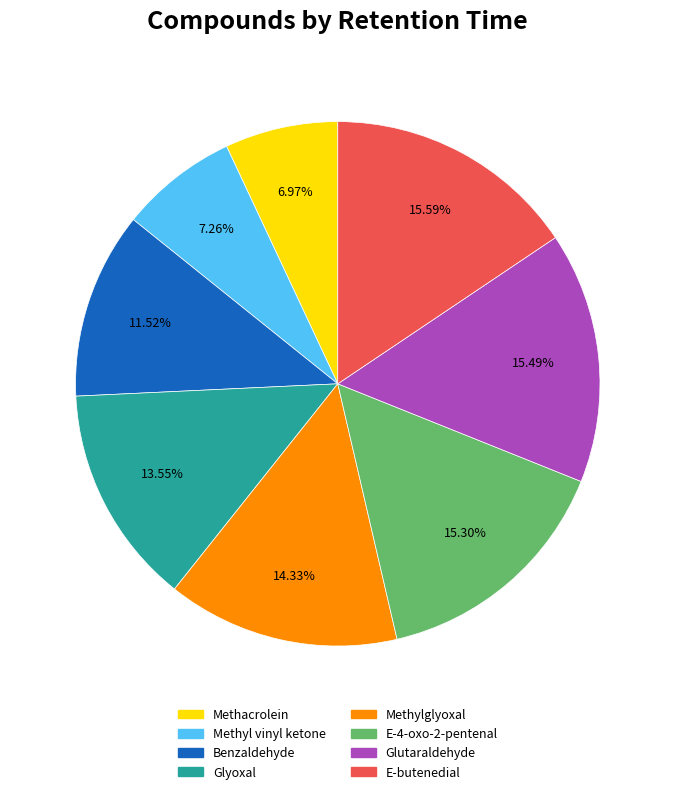

What is the ratio of the value at E-butenedial to the value at Benzaldehyde?

1.4